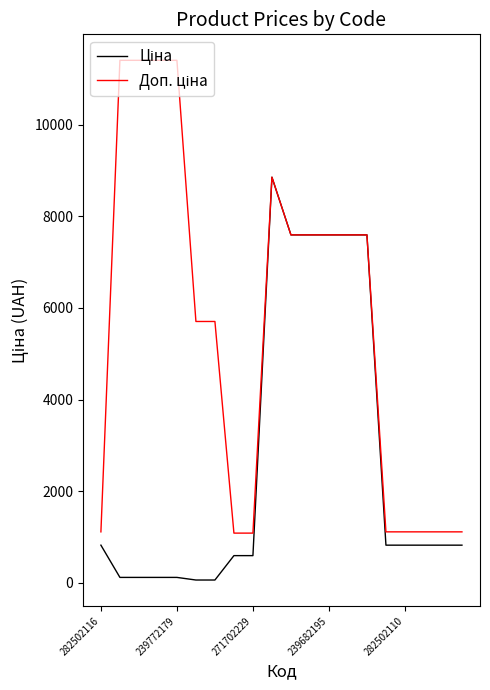

At how many categories does at least one series exceed 6543?

10